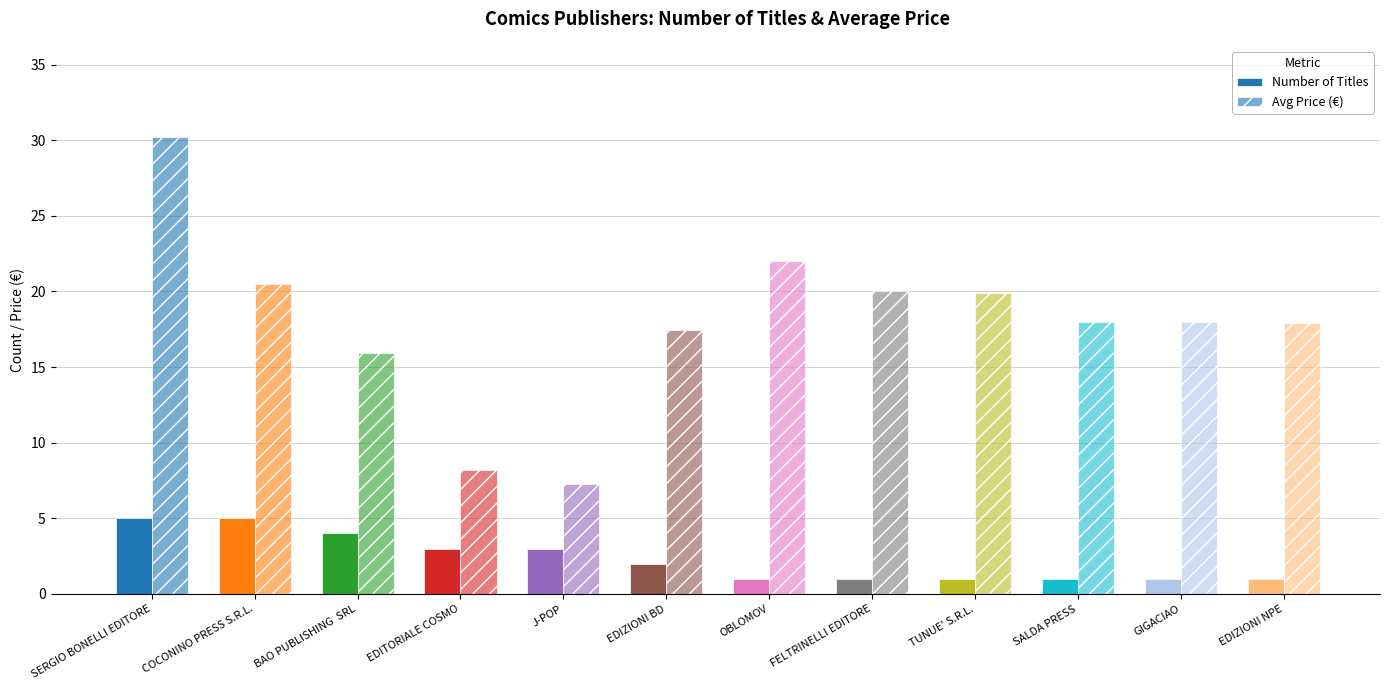

What is the maximum value shown in the chart?

30.2